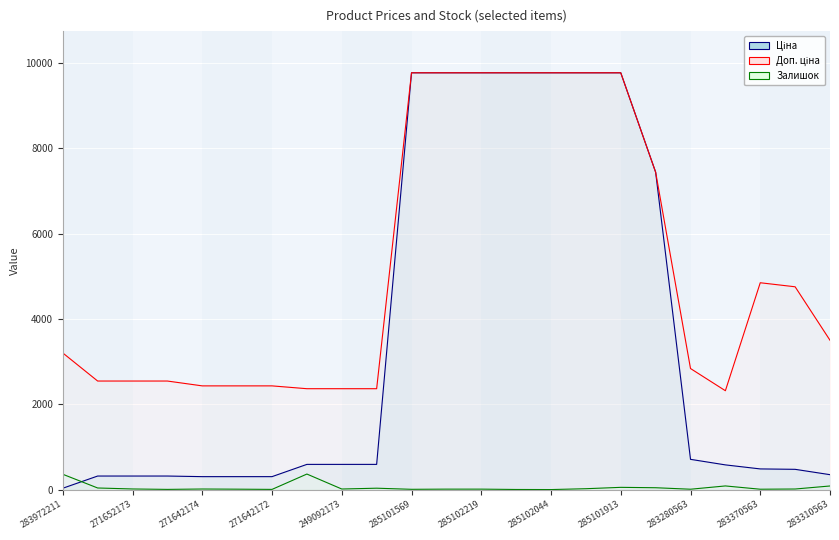

How many values in the Доп. ціна series are below 3205?

11